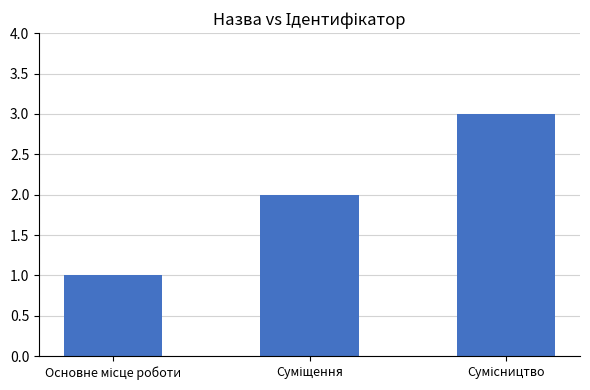

What is the sum of all values?

6